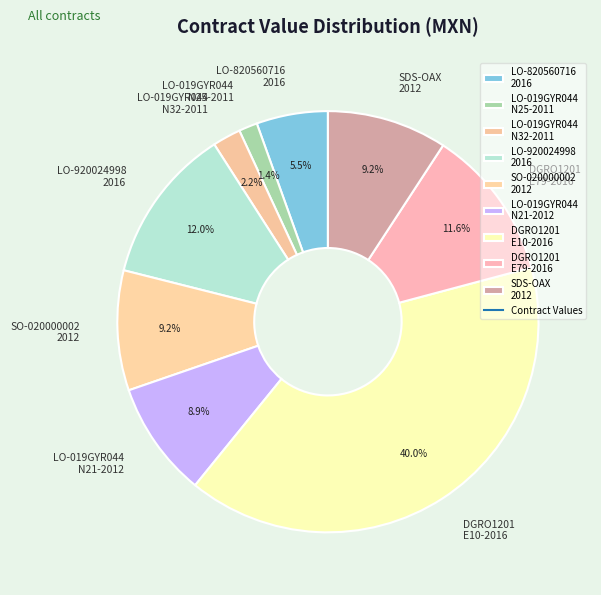

Which has a higher value, SO-020000002 2012 or LO-019GYR044 N25-2011?

SO-020000002 2012